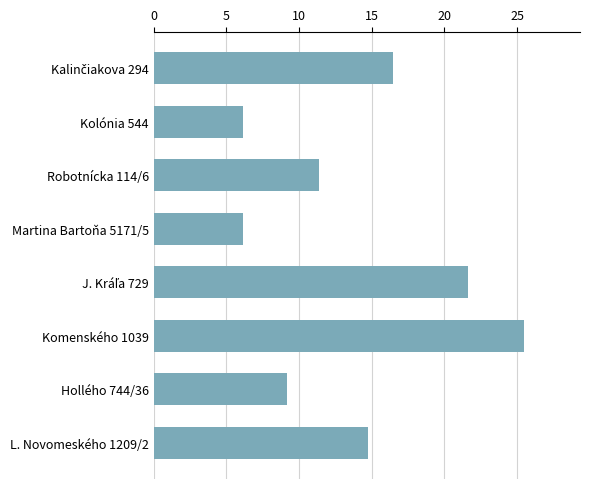

Reading top to bottom, what are all the values shown in this chart?

16.4	6.1	11.4	6.1	21.6	25.5	9.2	14.7